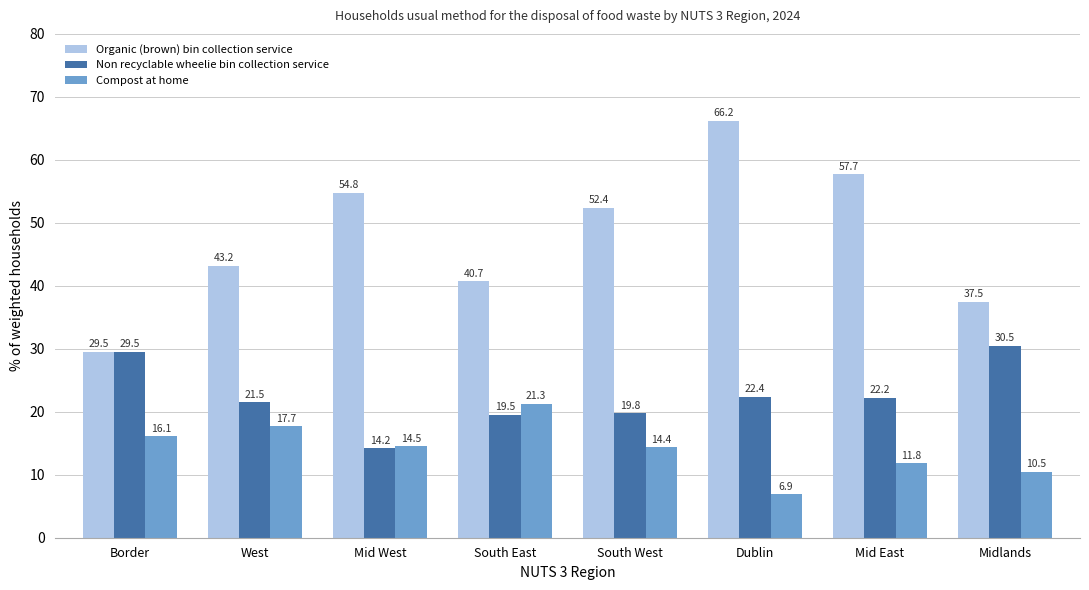

Where does the Non recyclable wheelie bin collection service series first go above 22?

Border